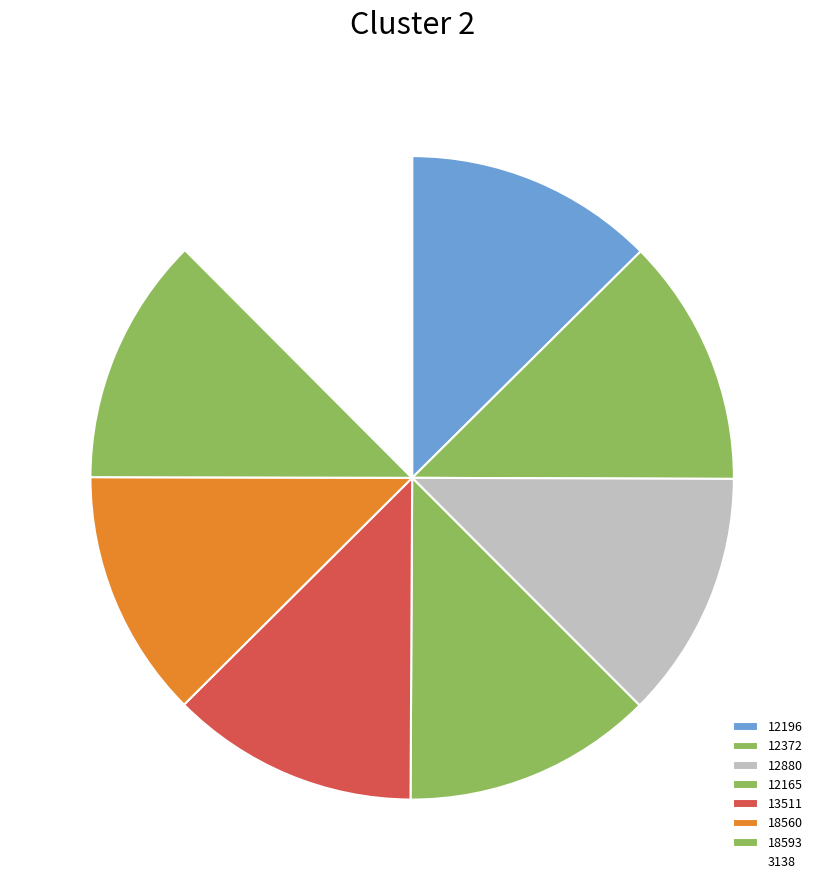

To the nearest percent, what portion does 12196 represent?

13%